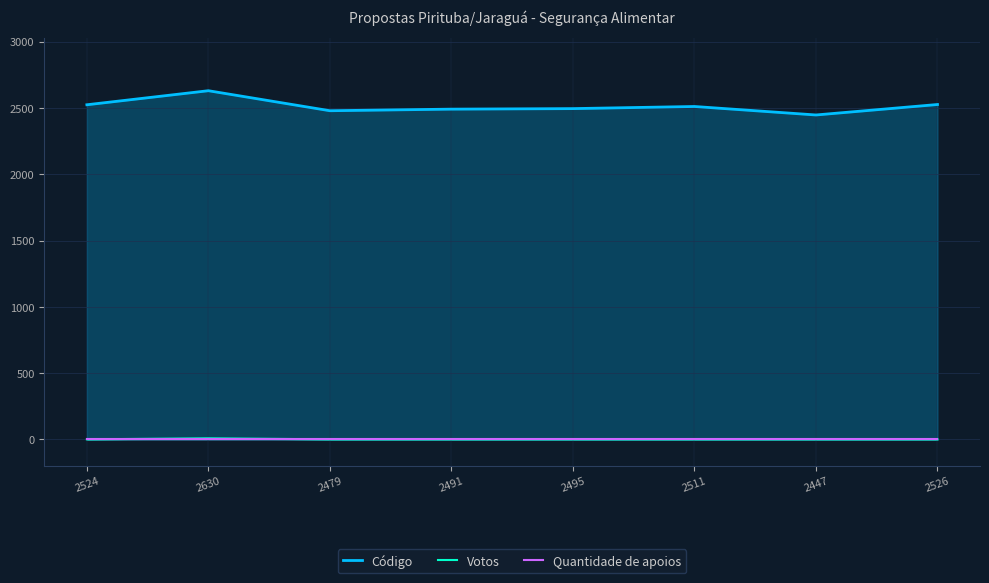

True or false: Votos and Código intersect in this chart.

False